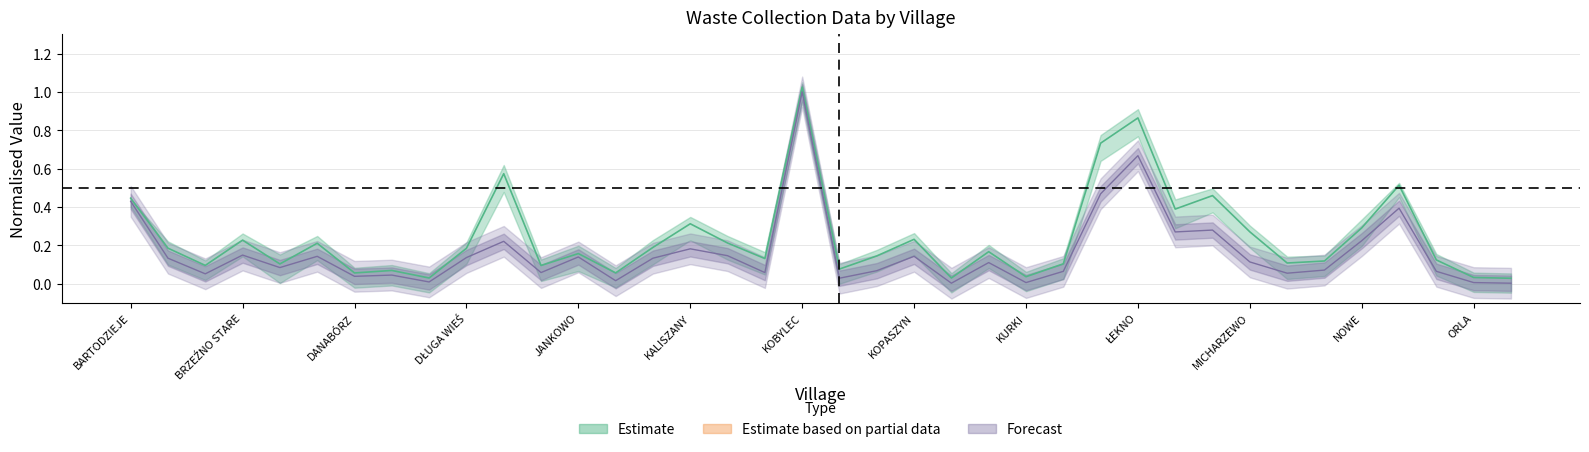

True or false: ILOSC_POSESJI has more than 0 points higher than both neighbors.

True